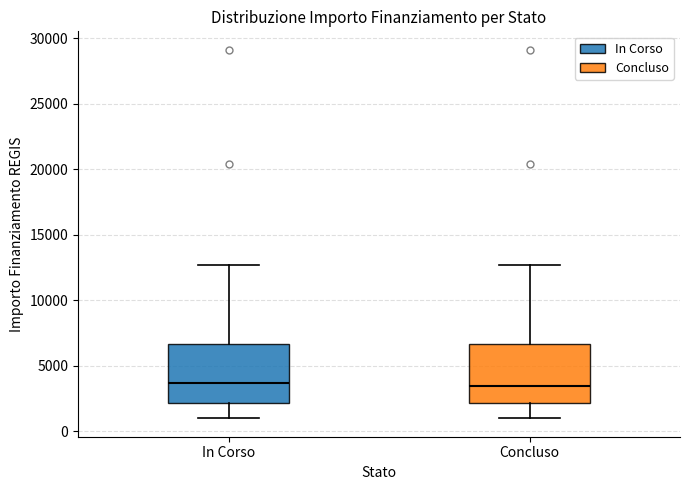

Reading left to right, transcribe this box plot: for each box, give where its median line is, the range the box spans, and where its two whiskers end, as read against the y-axis. The values are not printed on the chart, so give them approximately, as read against the axis.

In Corso: median 3500, box 2000 to 6500, whiskers 1000 to 12500
Concluso: median 3500, box 2000 to 6500, whiskers 1000 to 12500